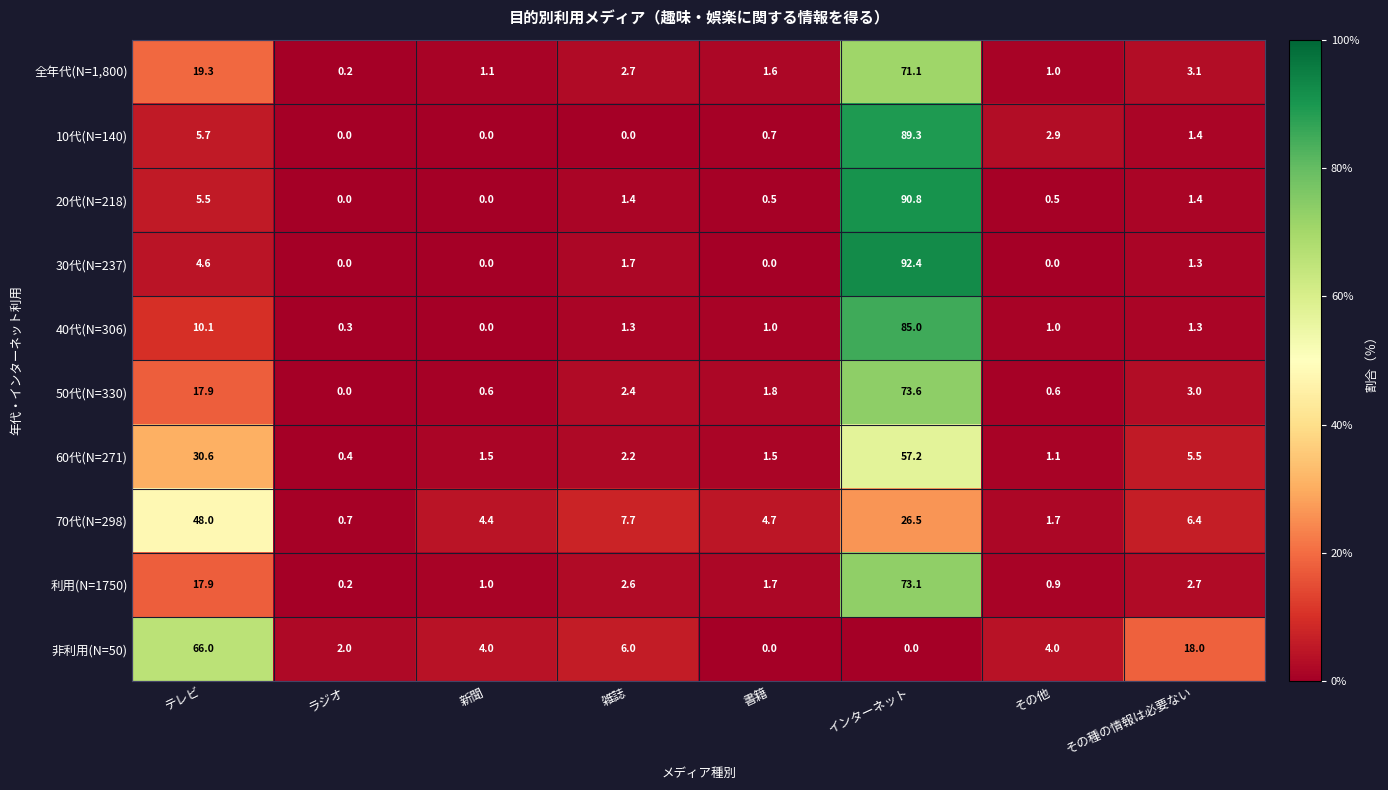

What is the maximum value shown in the chart?

92.4